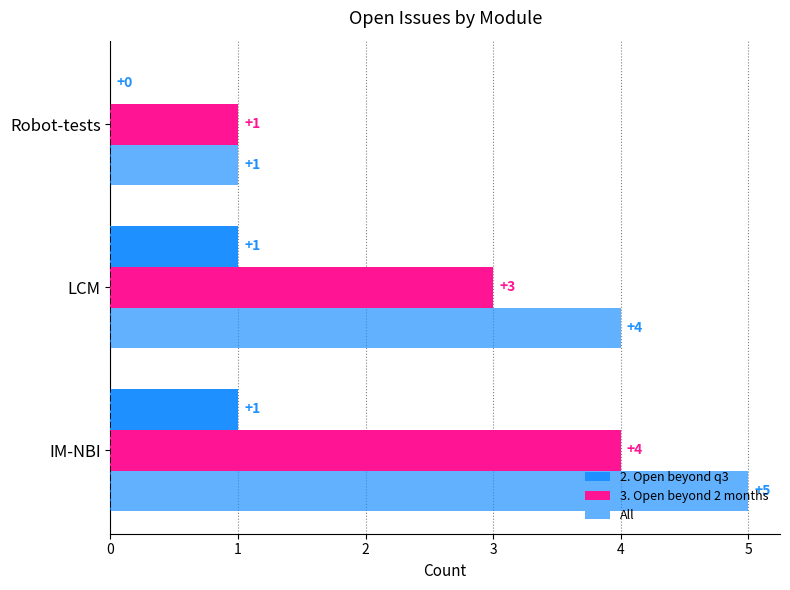

How many data points does each series have?

3